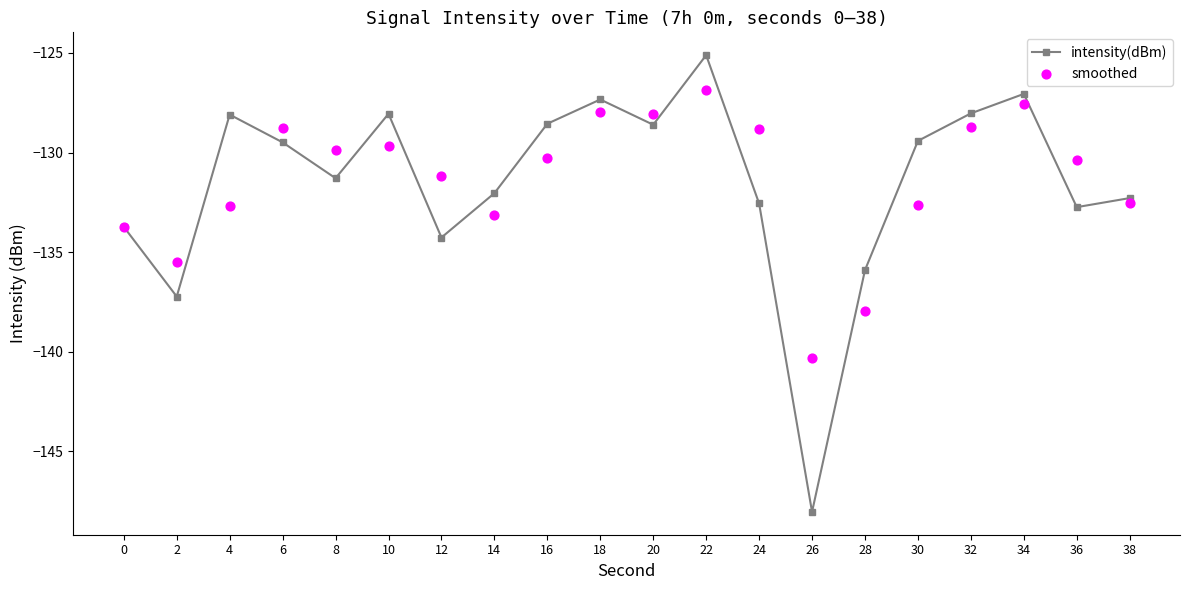

What is the total value across all series at 20?

-256.7